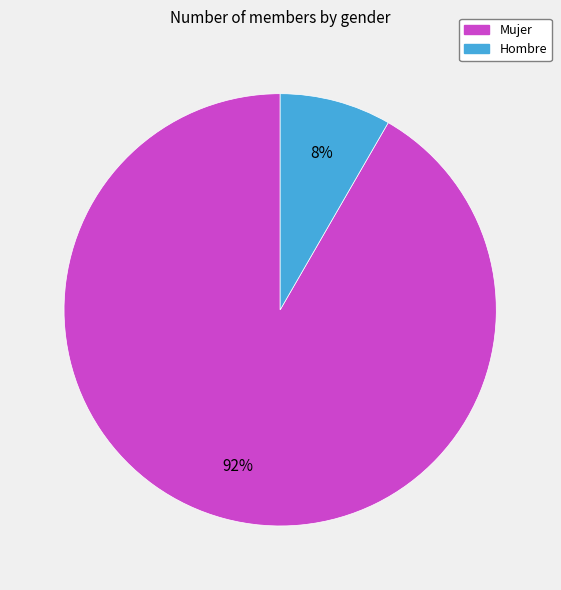

The Mujer slice represents 99% of the pie. True or false?

False